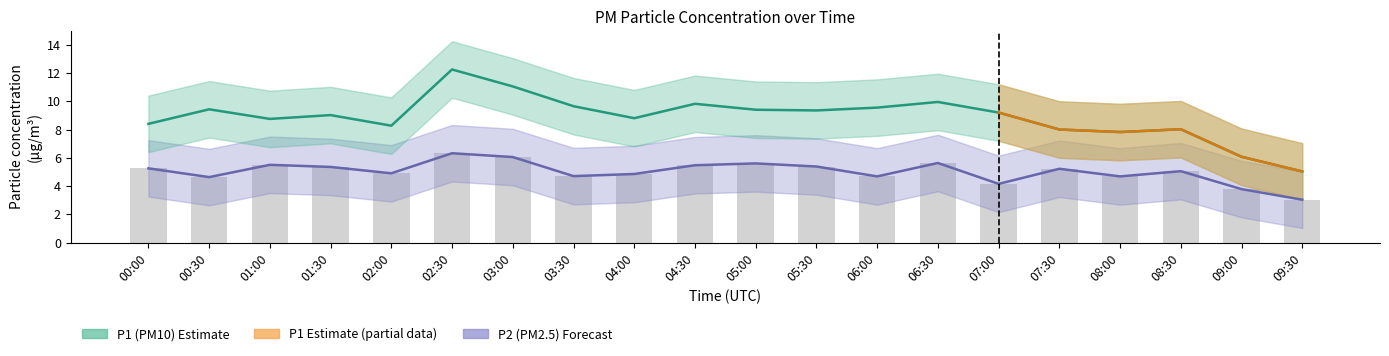

Reading left to right, list all the values displayed in this chart.

P2 (PM2.5): 5.2	4.6	5.5	5.3	4.9	6.3	6.0	4.7	4.8	5.5	5.6	5.4	4.7	5.6	4.2	5.2	4.7	5.0	3.8	3.0
P1 (PM10): 8.4	9.4	8.8	9.0	8.3	12.2	11.1	9.7	8.8	9.8	9.4	9.3	9.6	9.9	9.2	8.0	7.8	8.0	6.1	5.0